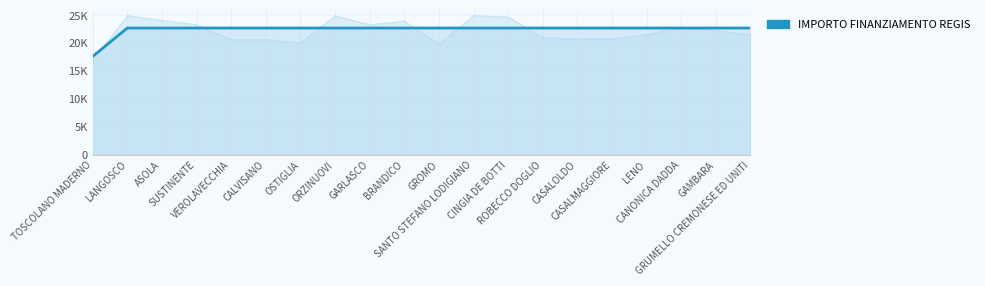

Reading left to right, transcribe all the data shown in this chart.

17674.8	22750.0	22750.0	22750.0	22750.0	22750.0	22750.0	22750.0	22750.0	22750.0	22750.0	22750.0	22750.0	22750.0	22750.0	22750.0	22750.0	22750.0	22750.0	22750.0